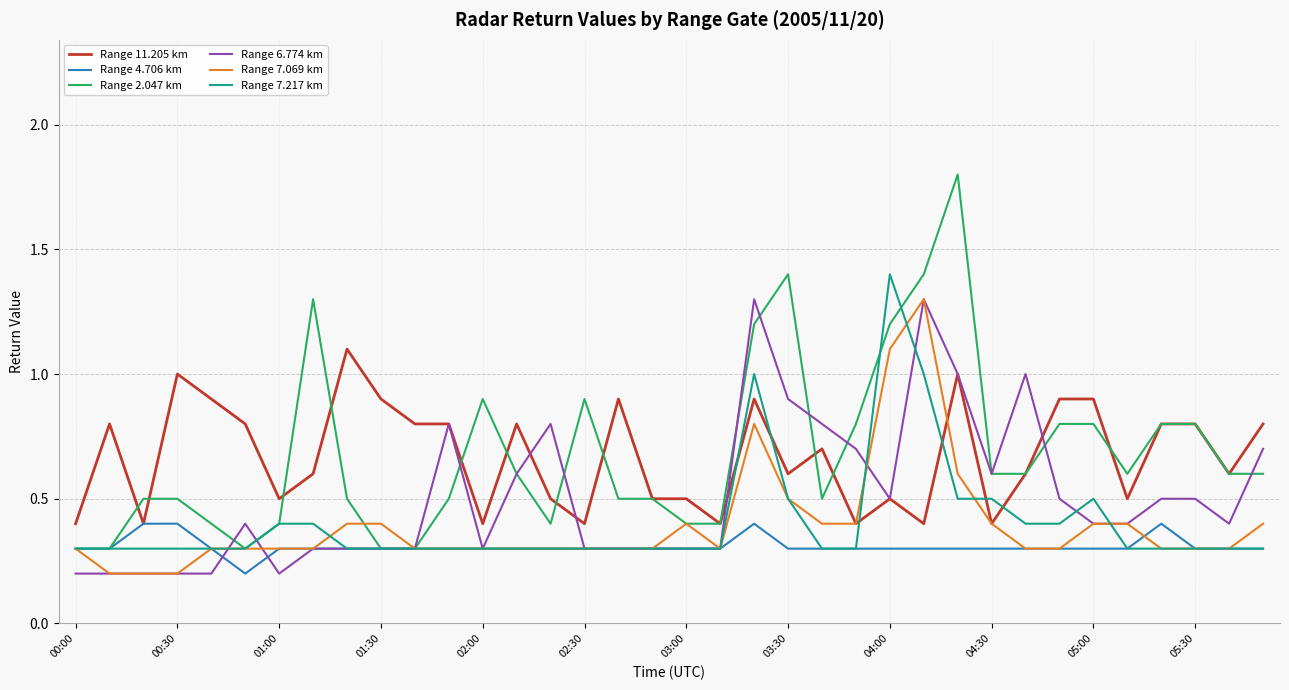

What is the highest value of the Range 7.217 km series?

1.4